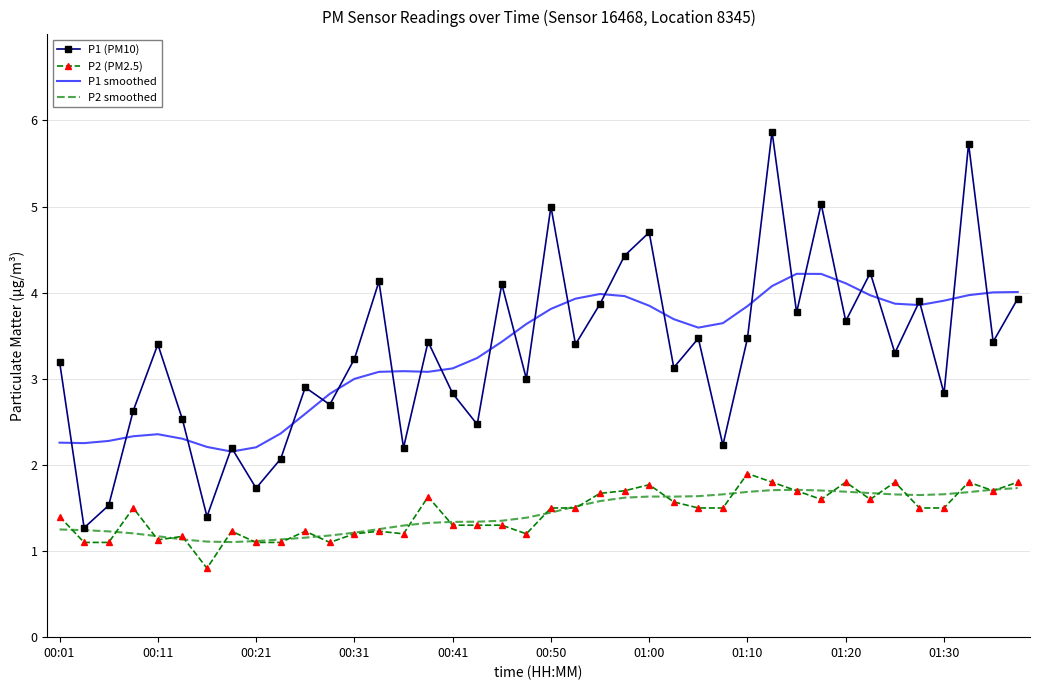

What are all the series names shown in the legend?

P1 (PM10), P2 (PM2.5), P1 smoothed, P2 smoothed